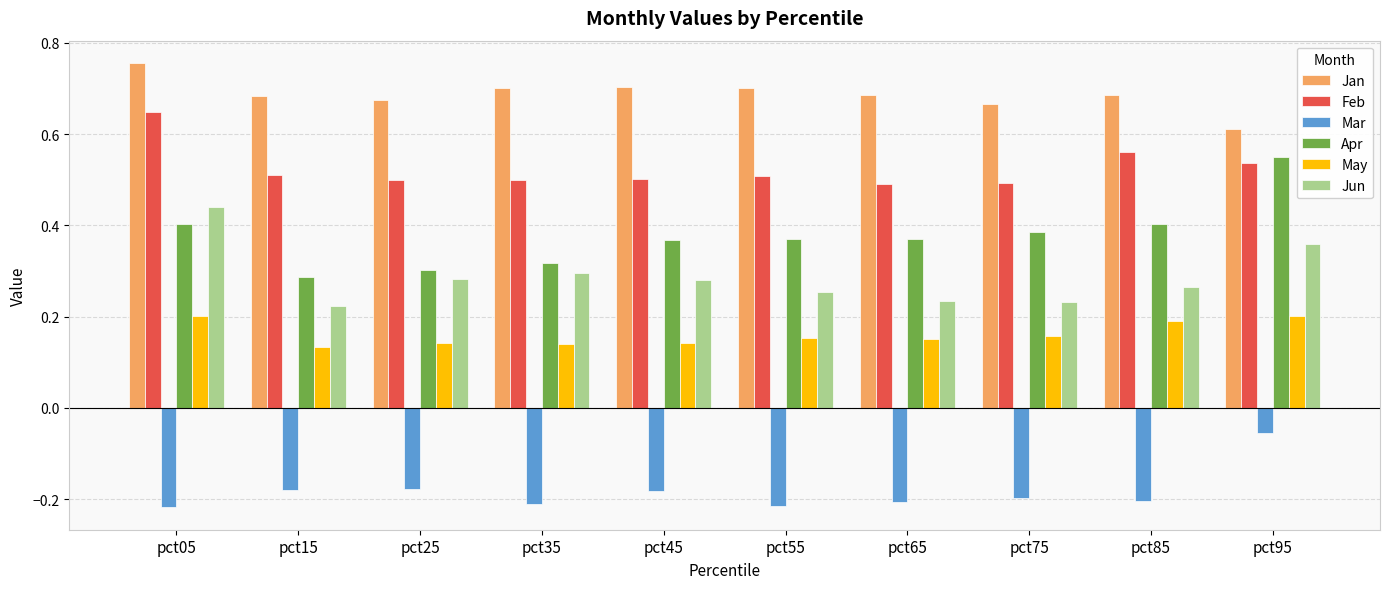

How many series are shown in this chart?

6